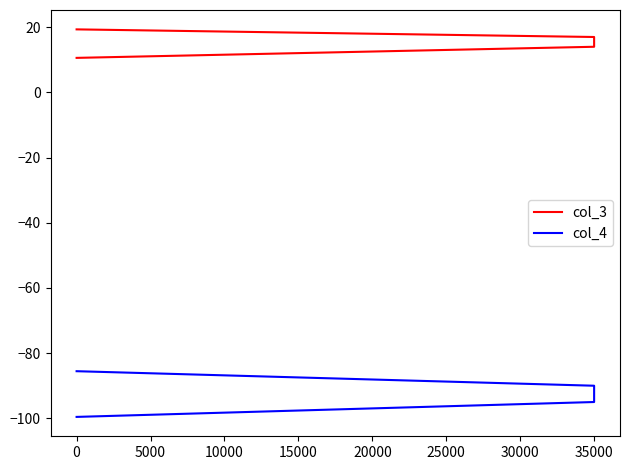

True or false: col_3 and col_4 intersect in this chart.

False